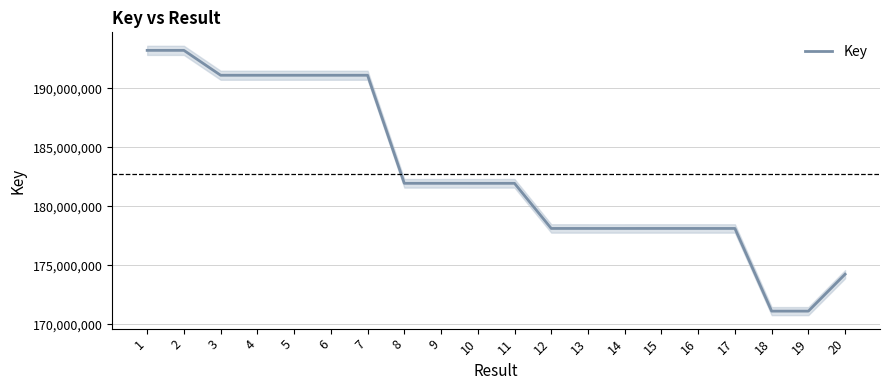

What is the ratio of the value at 9 to the value at 10?

1.0